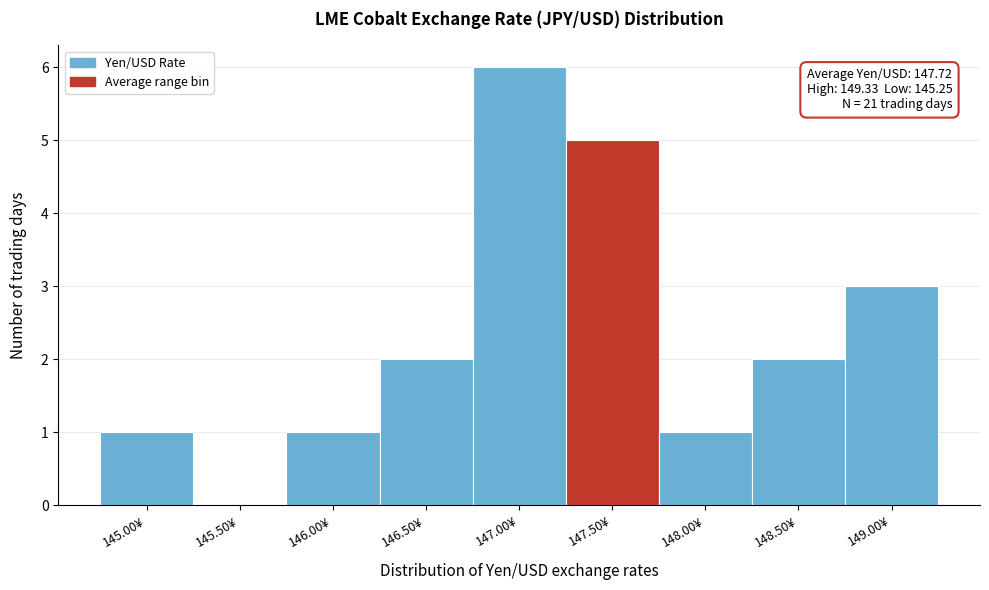

Reading right to left, what are all the values shown in this chart?

149.00¥=3	148.50¥=2	148.00¥=1	147.50¥=5	147.00¥=6	146.50¥=2	146.00¥=1	145.50¥=0	145.00¥=1